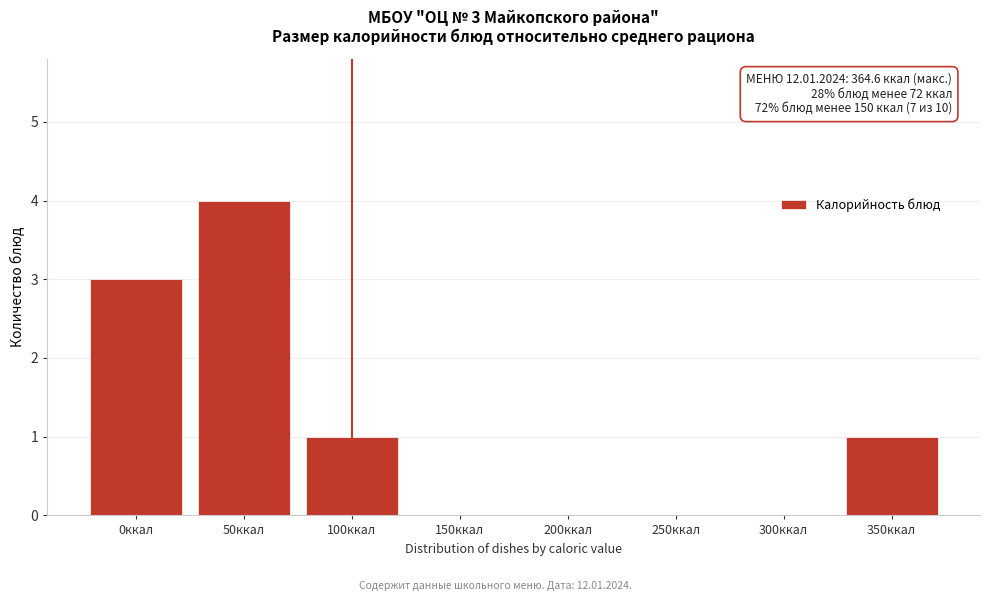

Reading left to right, what are all the values shown in this chart?

0ккал=3	50ккал=4	100ккал=1	150ккал=0	200ккал=0	250ккал=0	300ккал=0	350ккал=1